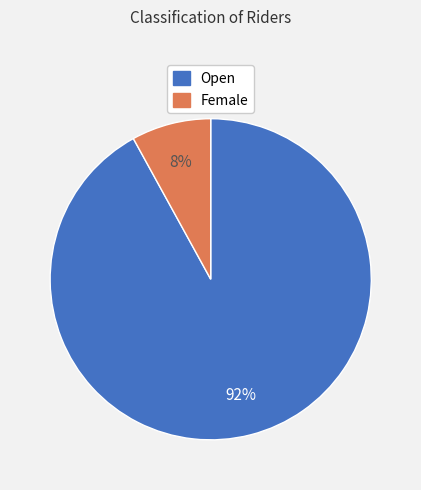

Combined, do Open and Female account for over 50%?

Yes